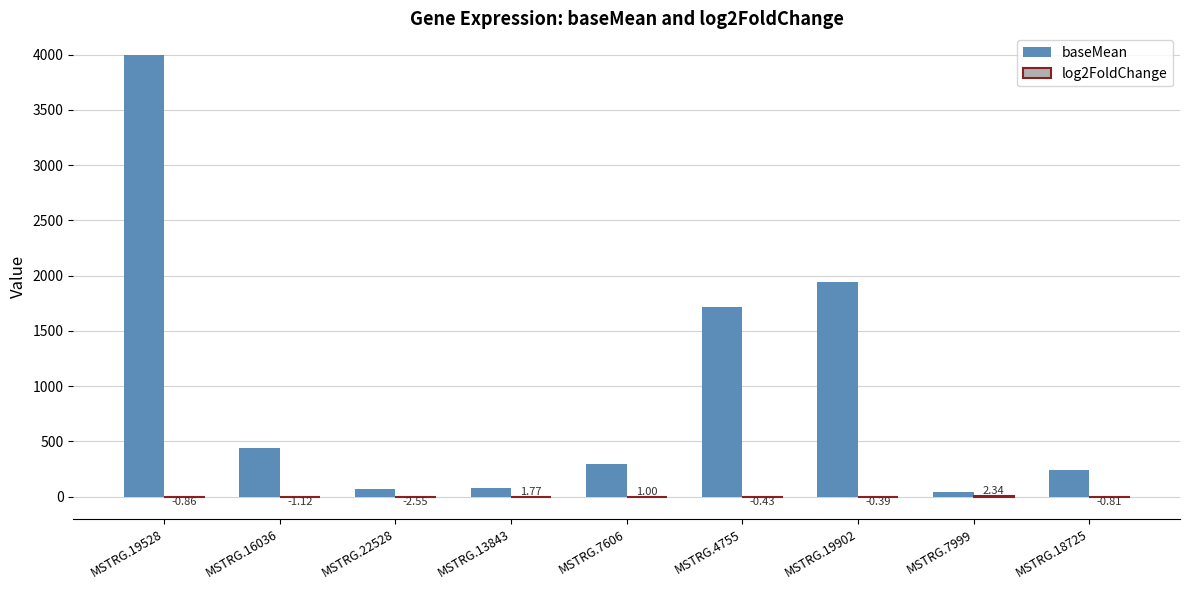

Between MSTRG.19528 and MSTRG.22528, which series saw the biggest shift?

baseMean